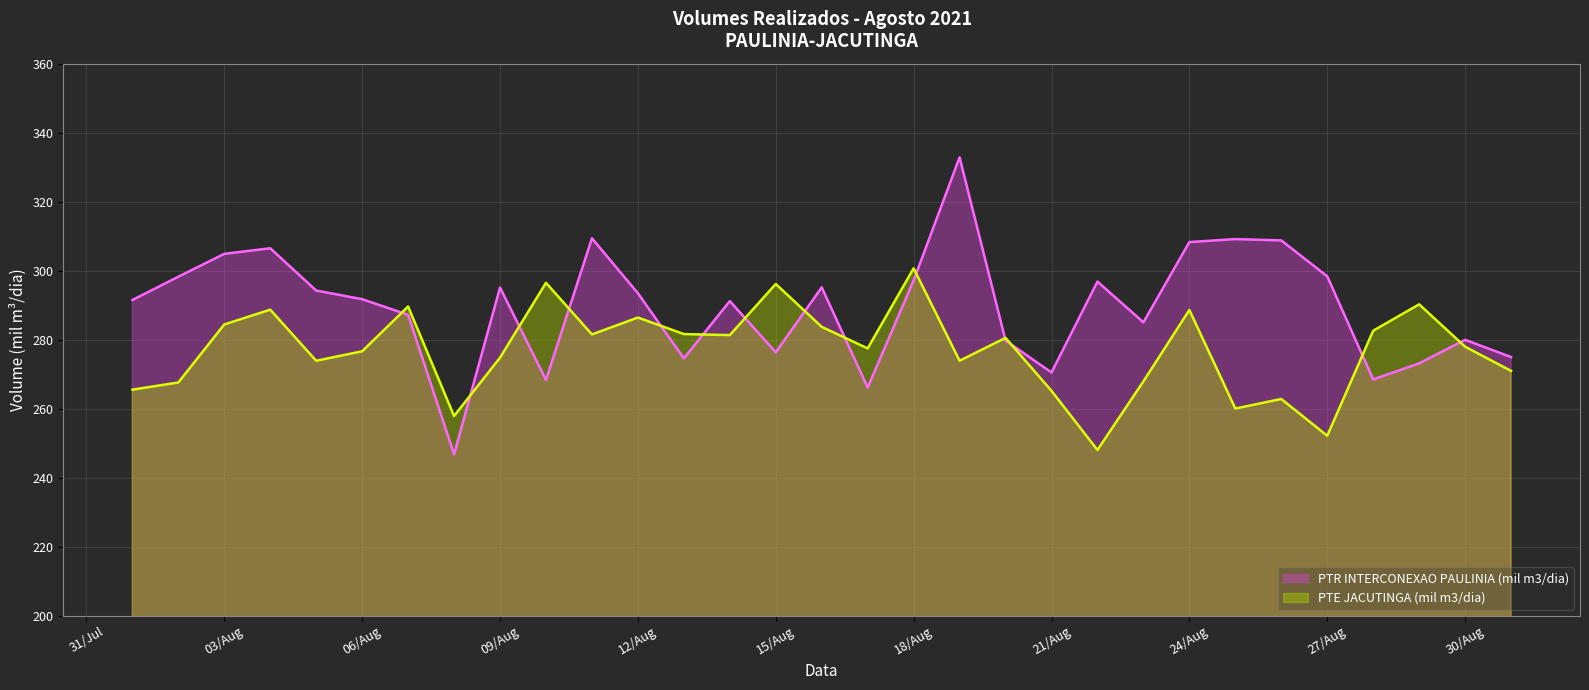

Reading right to left, list all the values displayed in this chart.

PTR INTERCONEXAO PAULINIA (mil m3/dia): 275.0	280.0	273.2	268.5	298.4	308.8	309.2	308.3	285.1	296.9	270.5	279.8	332.9	297.2	266.2	295.2	276.4	291.2	274.6	293.5	309.4	268.4	295.1	246.8	287.2	291.8	294.3	306.5	304.9	298.3	291.5
PTE JACUTINGA (mil m3/dia): 271.0	278.0	290.3	282.6	252.2	262.9	260.1	288.6	268.0	248.1	265.2	280.6	273.9	300.7	277.5	283.8	296.2	281.4	281.7	286.5	281.6	296.5	274.8	257.9	289.7	276.7	273.9	288.7	284.5	267.6	265.6